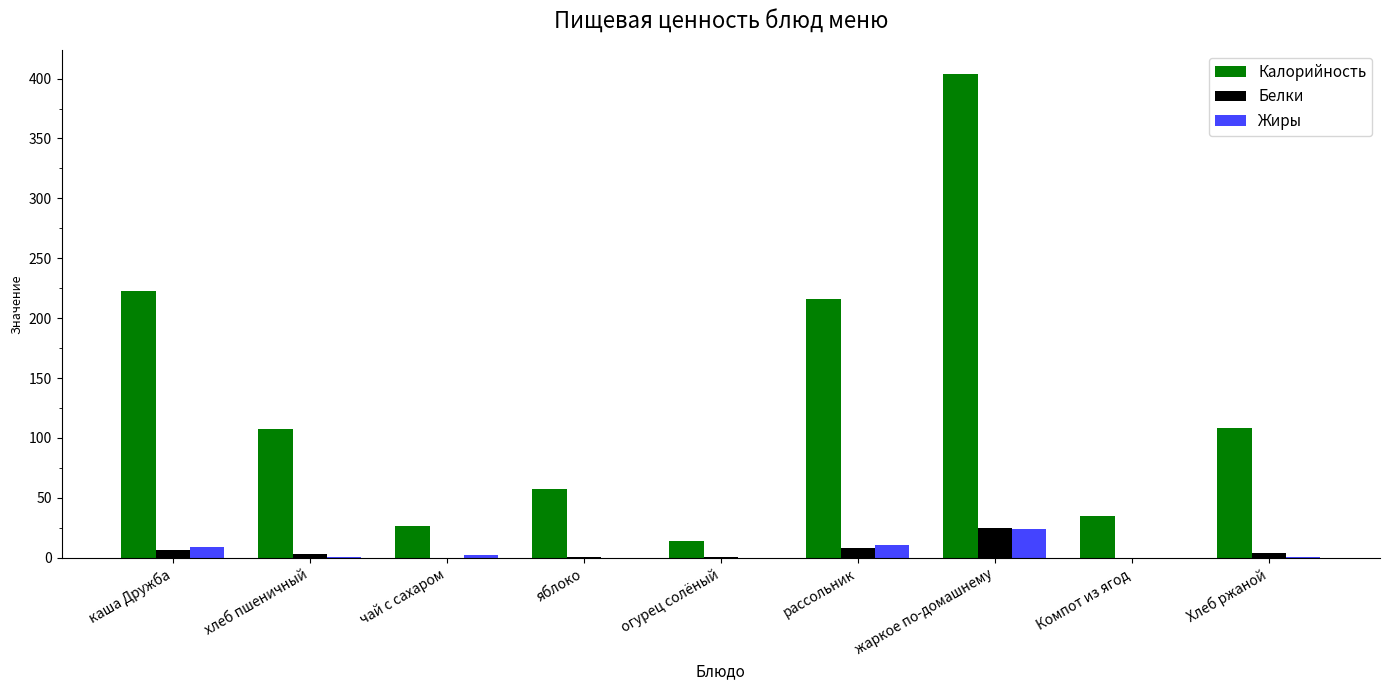

The Белки series shows 15.0 at чай с сахаром. True or false?

False